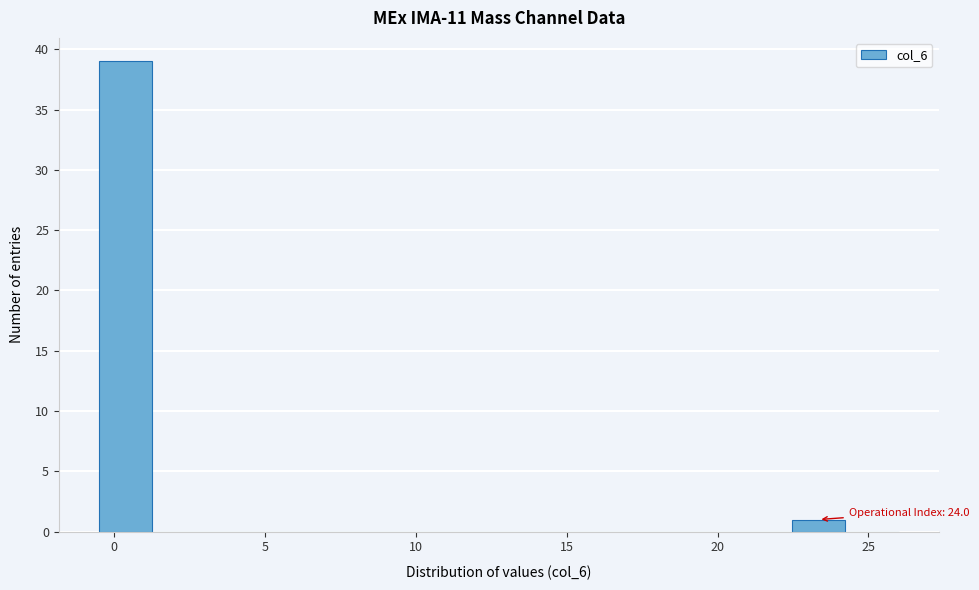

Read against the x-axis, roughly where is the centre of the tallest bar?

0.5